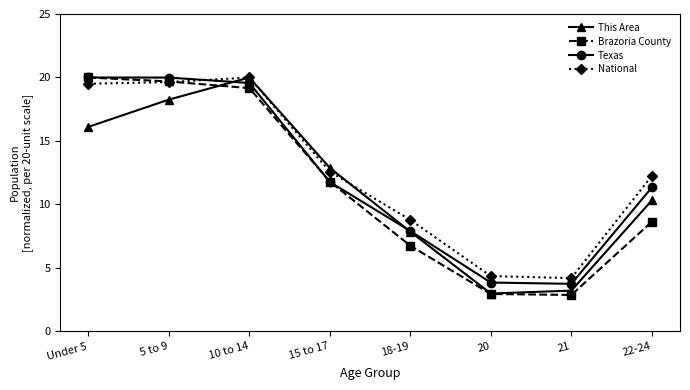

Which series changed the most between 5 to 9 and 18-19?

Brazoria County